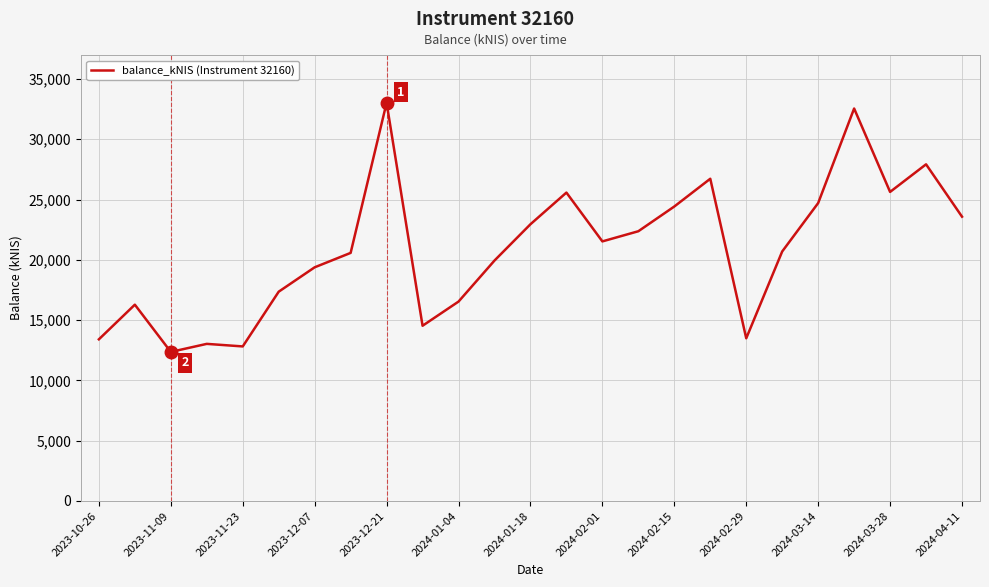

Does the chart display data point markers on the line(s)?

No